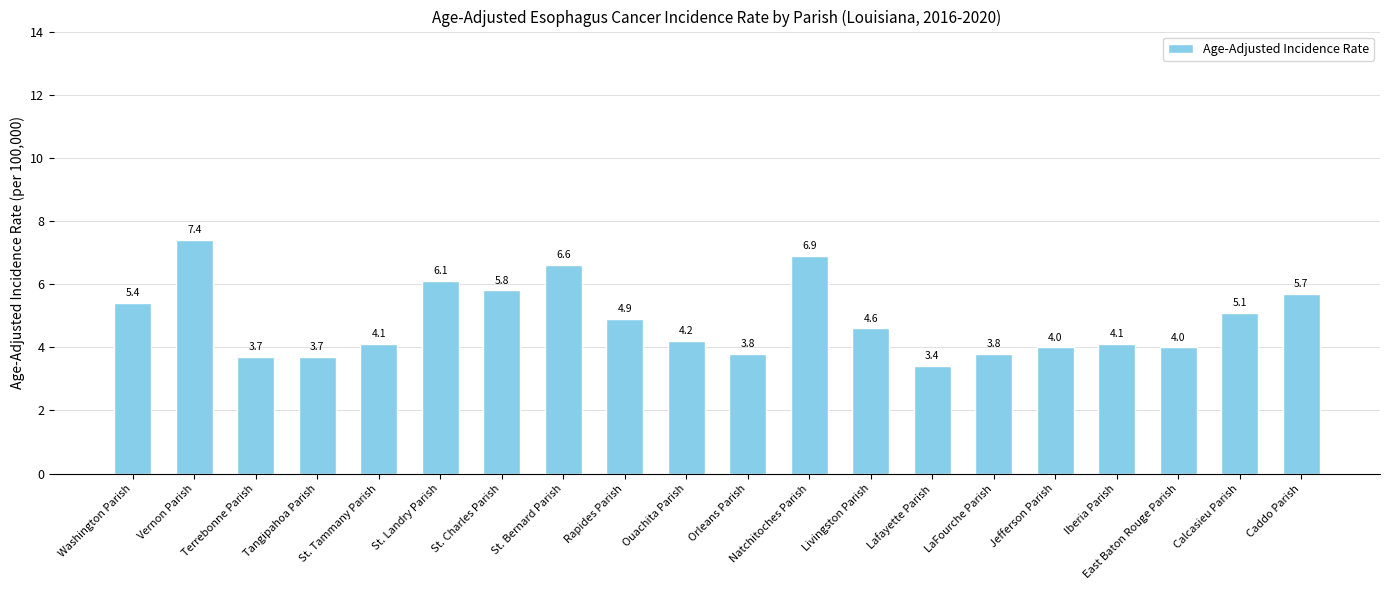

Is it true that the value at East Baton Rouge Parish is 5.5?

False